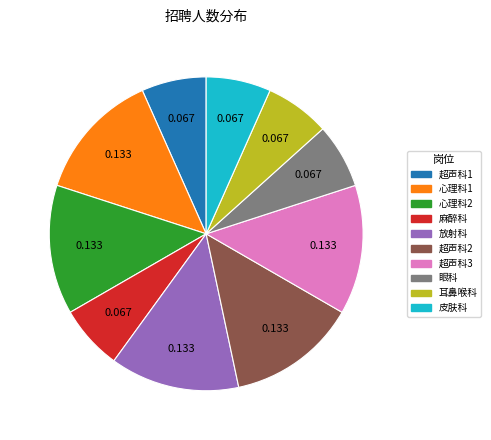

Does 麻醉科 represent more than half of the total?

No